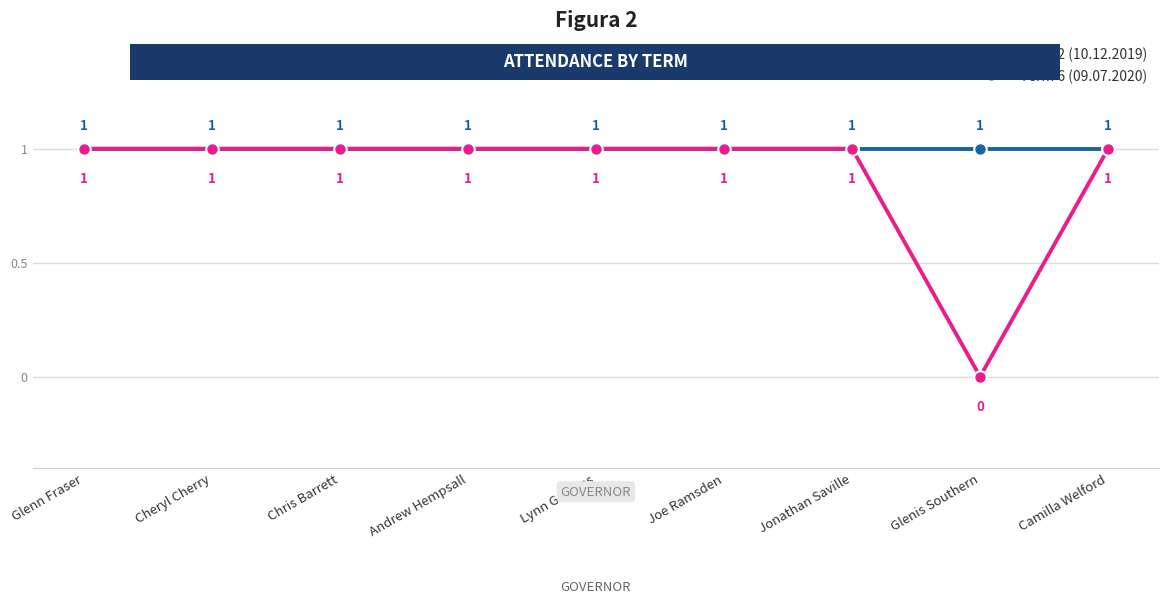

Count the Term 6 (09.07.2020) values in the range 1 to 2.

8